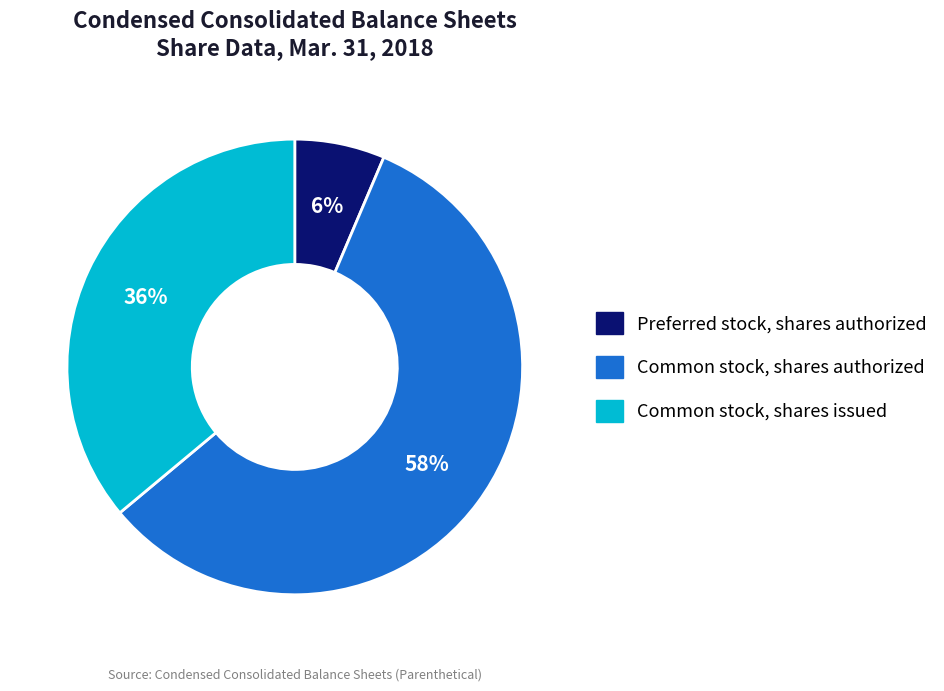

Is the sum of Preferred stock, shares authorized and Common stock, shares authorized greater than half?

Yes